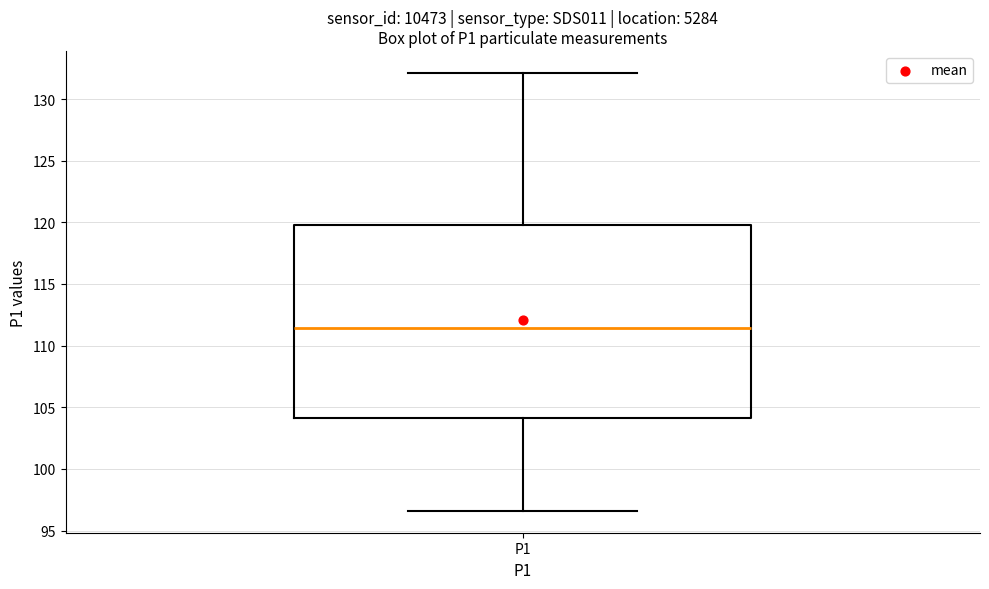

Transcribe this box plot: give where the median line is, the range the box spans, and where the two whiskers end, as read against the y-axis. The values are not printed on the chart, so give them approximately, as read against the axis.

median 111.5, box 104.0 to 120.0, whiskers 96.5 to 132.0